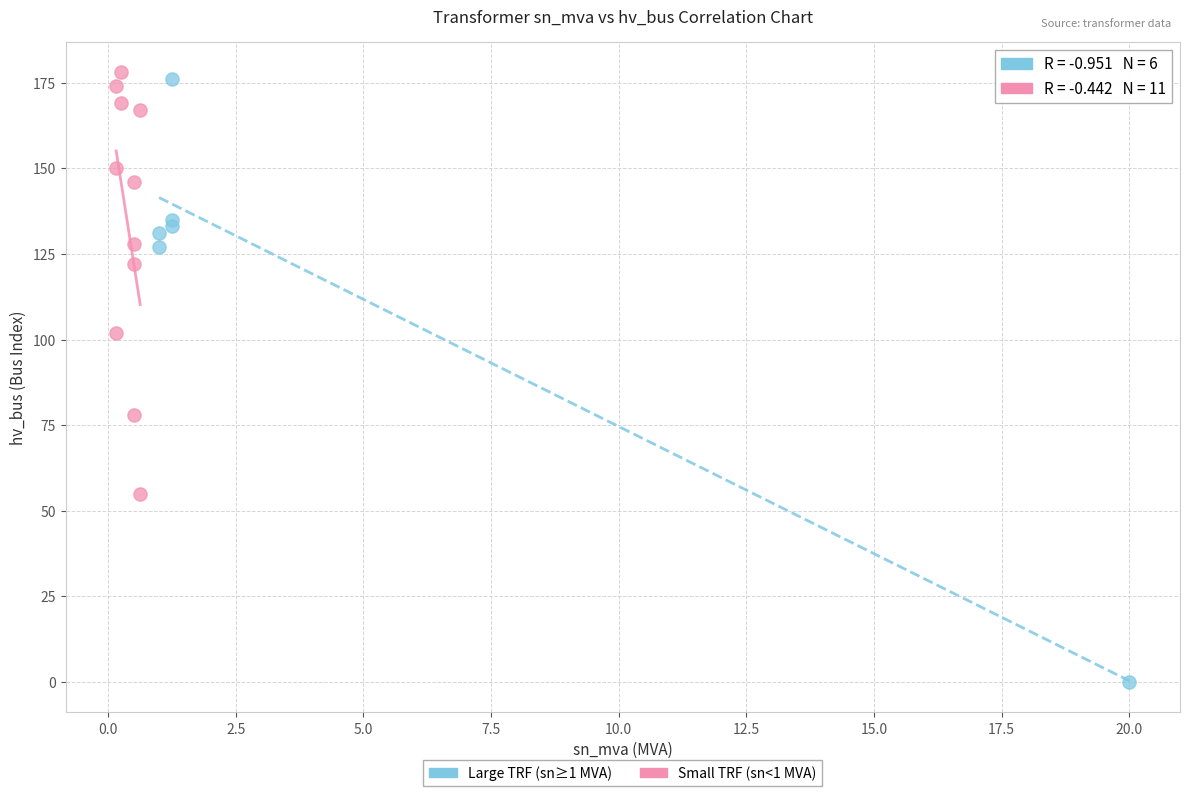

Which series reaches the maximum Y coordinate?

Small TRF (sn<1 MVA)